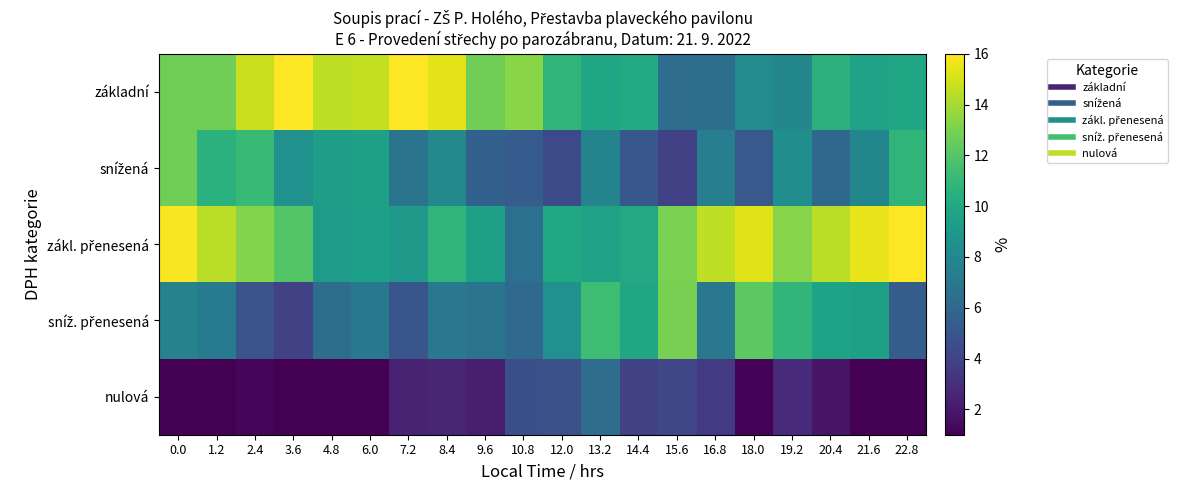

Which has a higher value, 18.0 or 8.4?

8.4